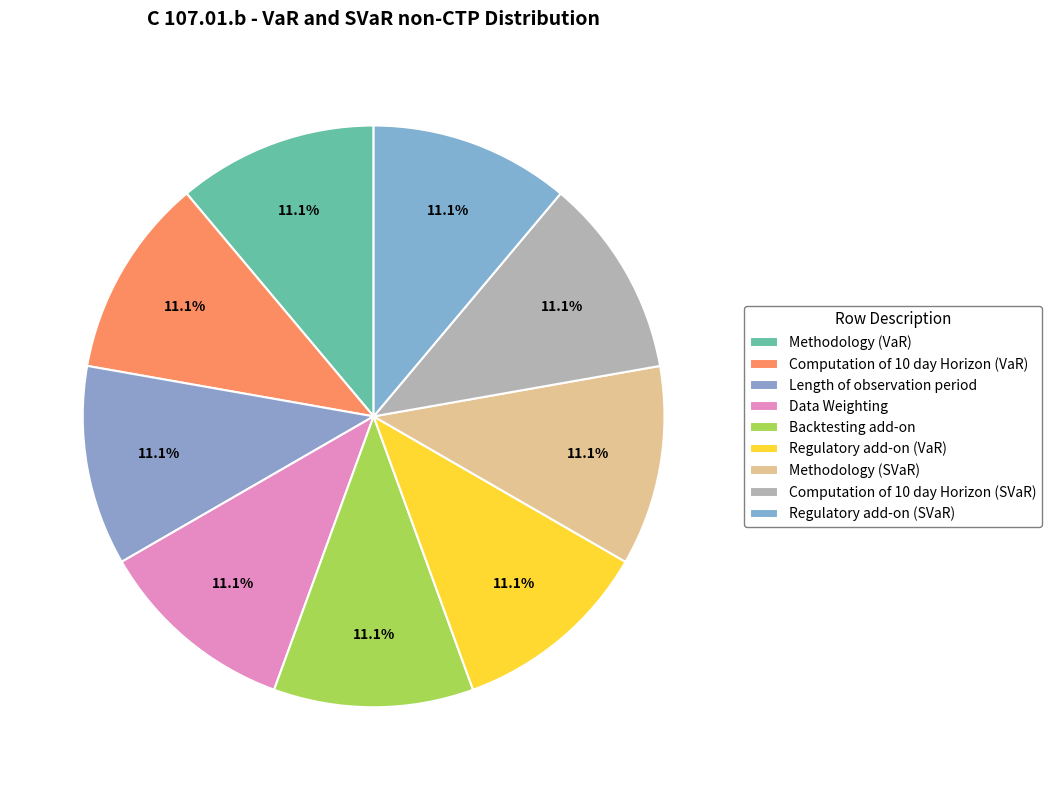

Is there a majority slice in this chart?

No